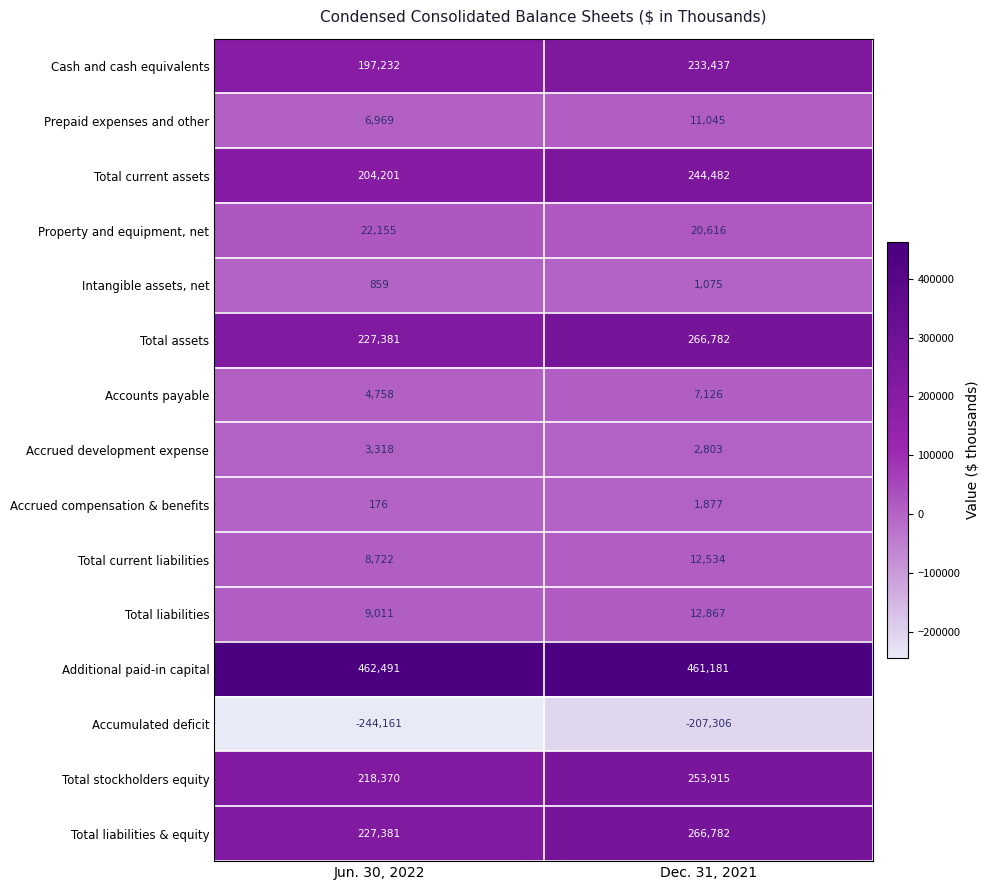

At how many categories does at least one series exceed 266803?

2